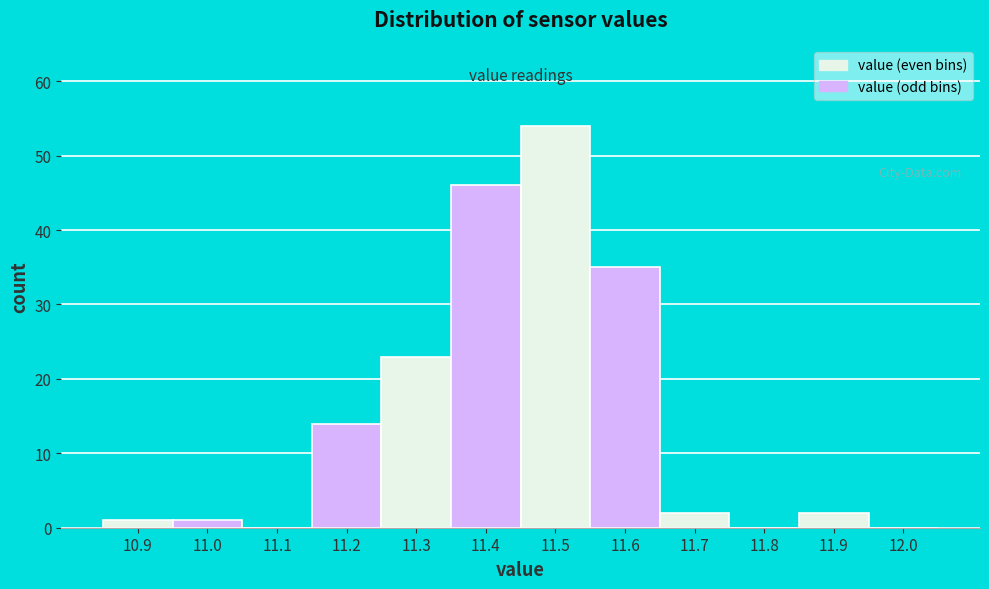

What is the sum of the values at 11.2 and 11.9?

16